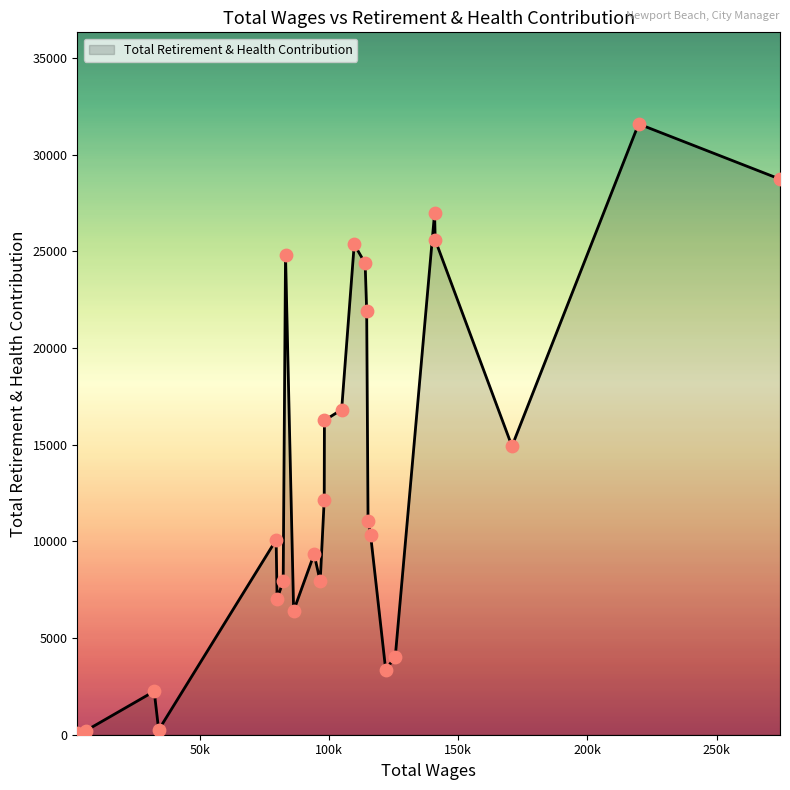

What is the difference between the maximum and minimum values?

31494